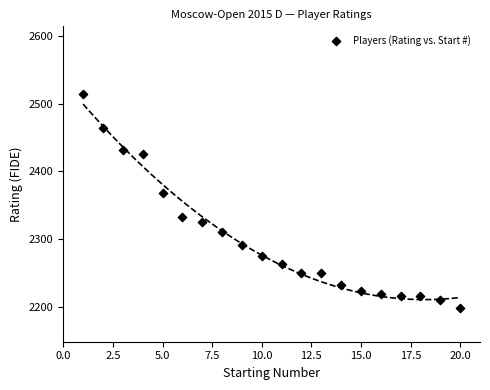

What Y value in the scatter plot is closest to 2356?

2368